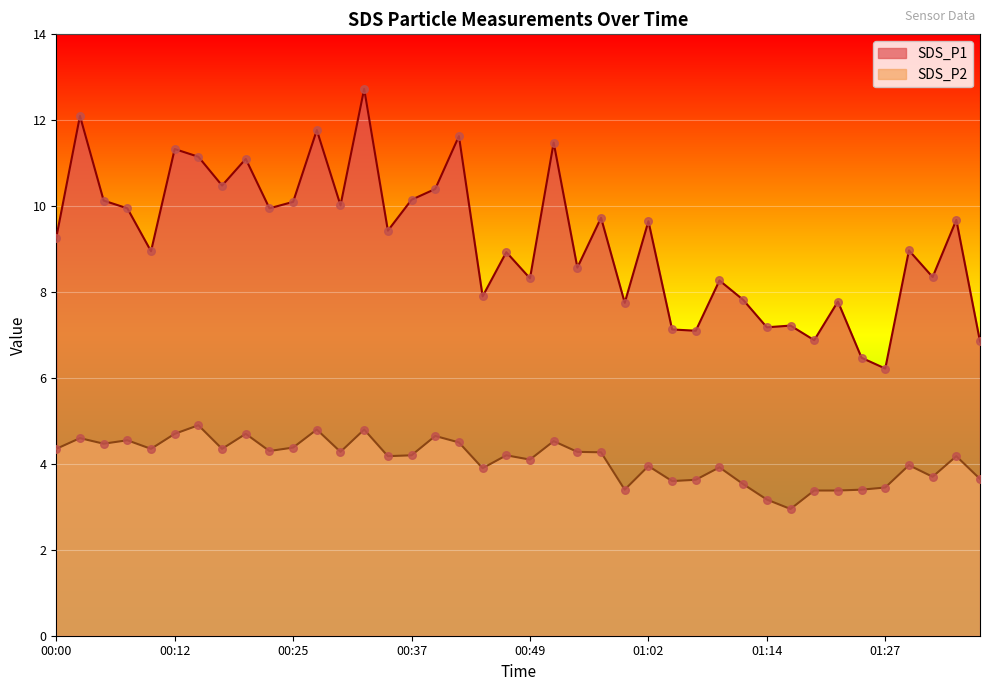

Is the value of SDS_P1 at 00:59 greater than the value of SDS_P2 at 00:37?

Yes